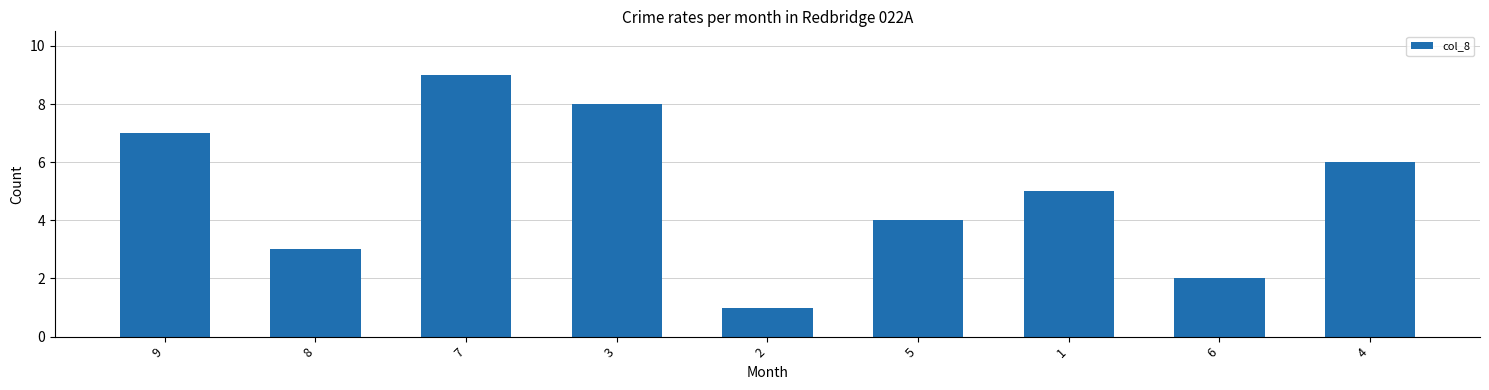

What is the value of the 5th bar from the left?

1